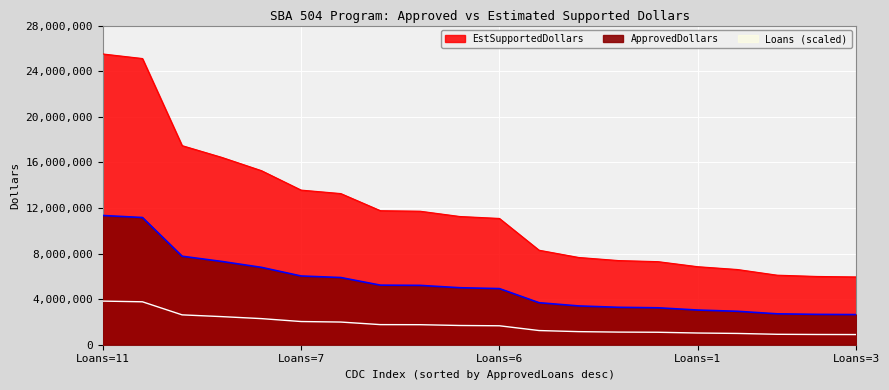

Reading left to right, transcribe all the data shown in this chart.

ApprovedDollars: 25508250	25107750	17466750	16436250	15270750	13565250	13261500	11758500	11713500	11250000	11079000	8291250	7654500	7384500	7287750	6844500	6599250	6102000	5989500	5946750
EstSupportedDollars: 11337000	11159000	7763000	7305000	6787000	6029000	5894000	5226000	5206000	5000000	4924000	3685000	3402000	3282000	3239000	3042000	2933000	2712000	2662000	2643000